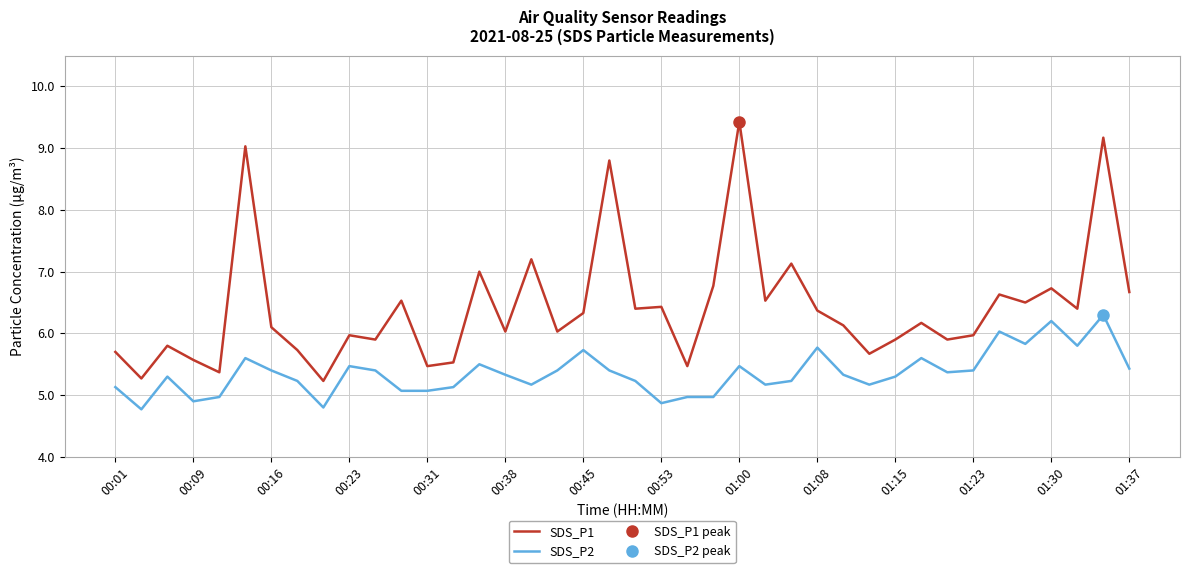

What is the minimum value for SDS_P2?

4.8